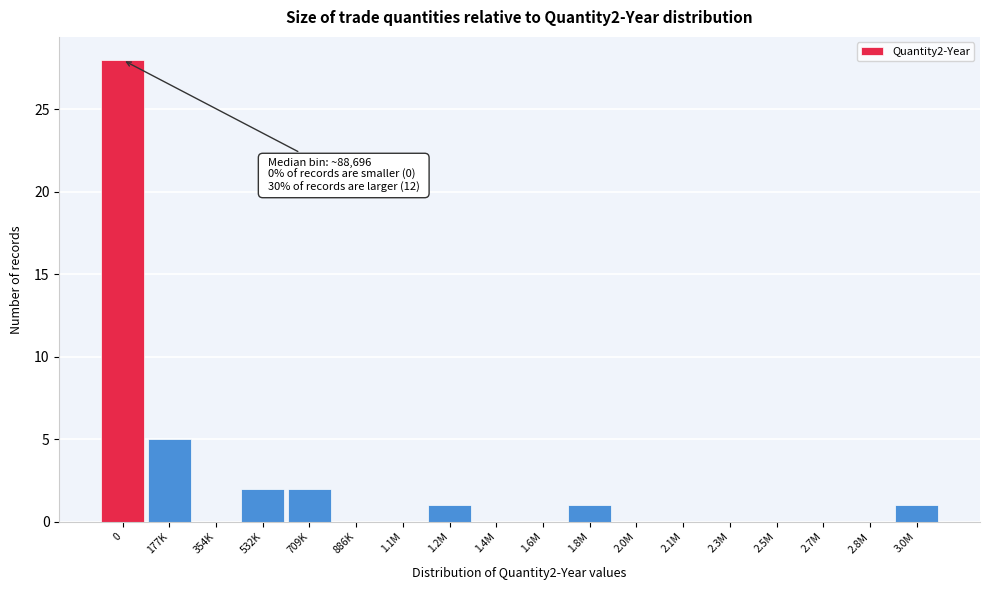

Reading left to right, what are all the values shown in this chart?

0=28	177K=5	354K=0	532K=2	709K=2	886K=0	1.1M=0	1.2M=1	1.4M=0	1.6M=0	1.8M=1	2.0M=0	2.1M=0	2.3M=0	2.5M=0	2.7M=0	2.8M=0	3.0M=1